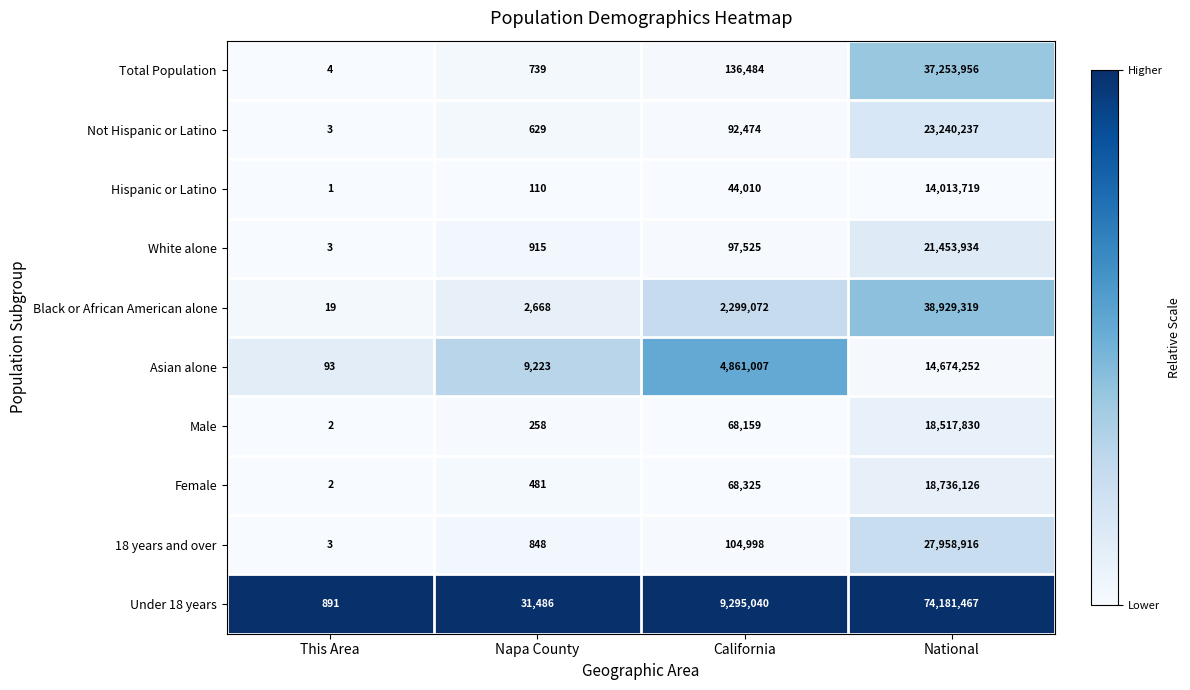

Which category has the lowest value across all series?

This Area